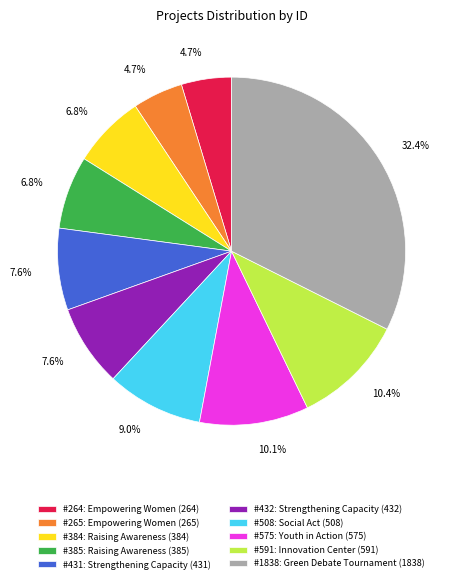

Does any single category account for the majority?

No